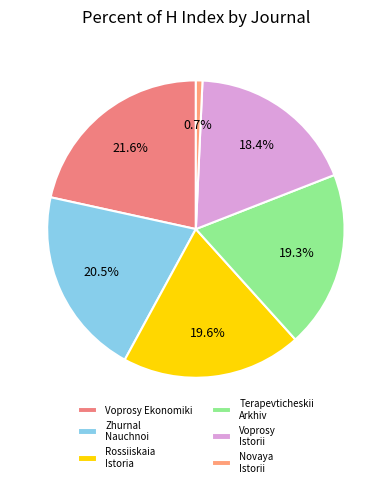

Count the number of slices in the pie.

6